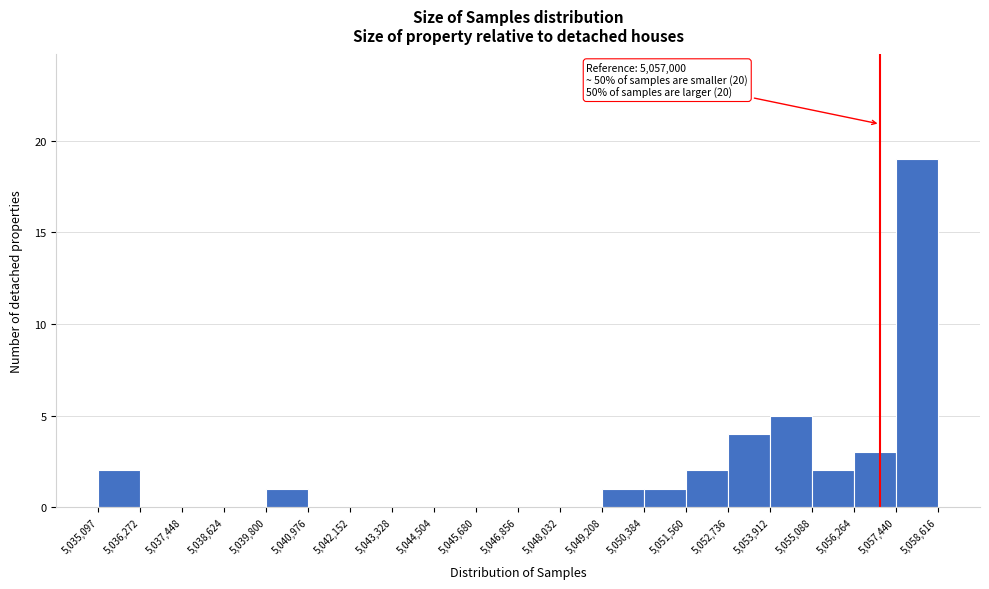

Over which range of the x-axis is the bar tallest?

5,057,440 to 5,058,616